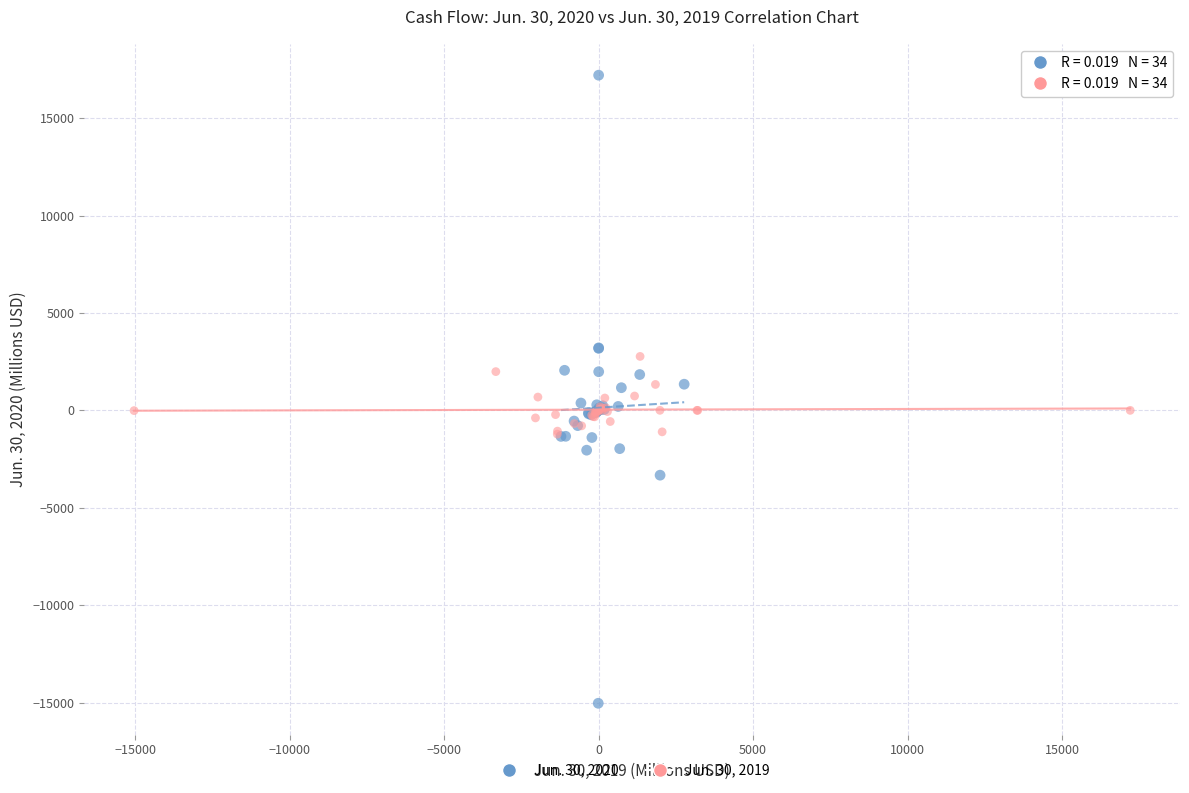

What are all the series names shown in the legend?

Jun. 30, 2020, Jun. 30, 2019